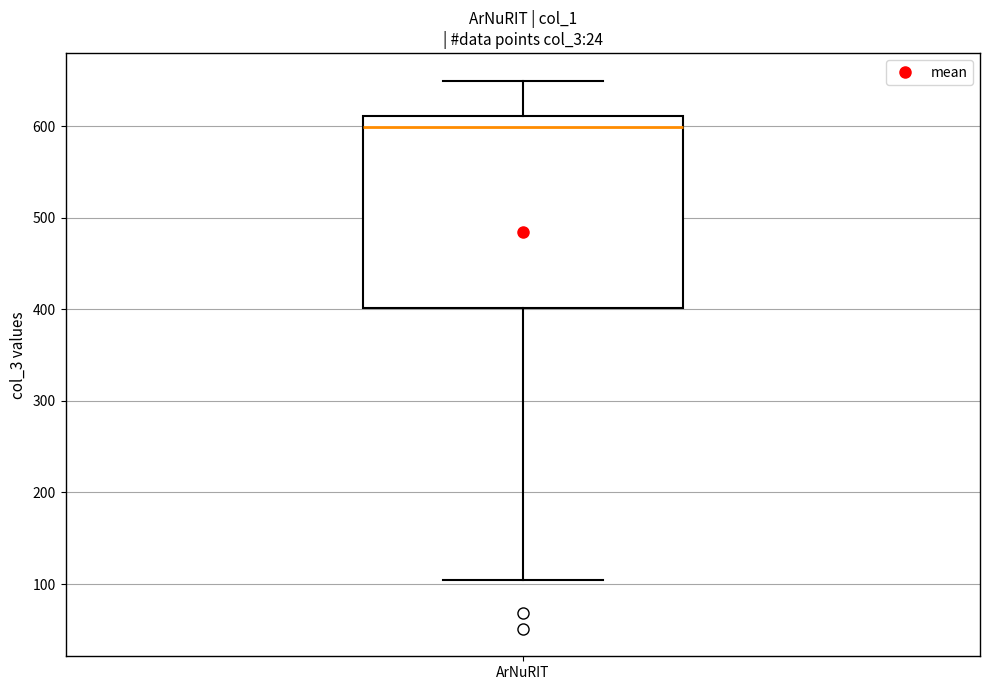

Read this box plot against the y-axis: the position of the median line, the range covered by the box, and the ends of both whiskers. The values are not printed on the chart, so give them approximately, as read against the axis.

median 600, box 400 to 610, whiskers 100 to 650